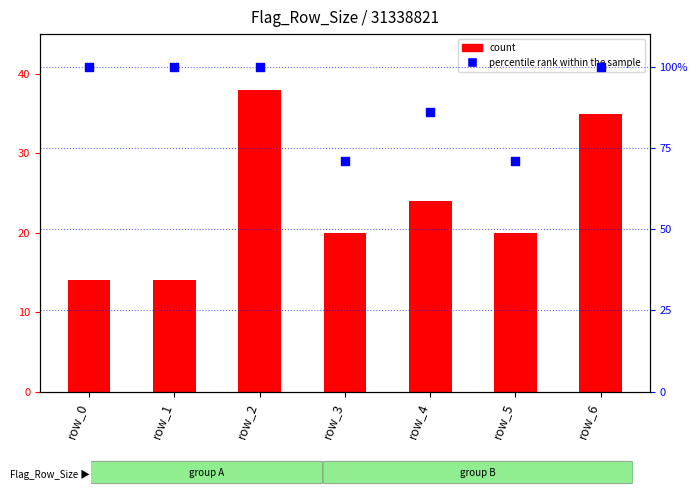

Which series has the largest total across all categories?

percentile rank within the sample